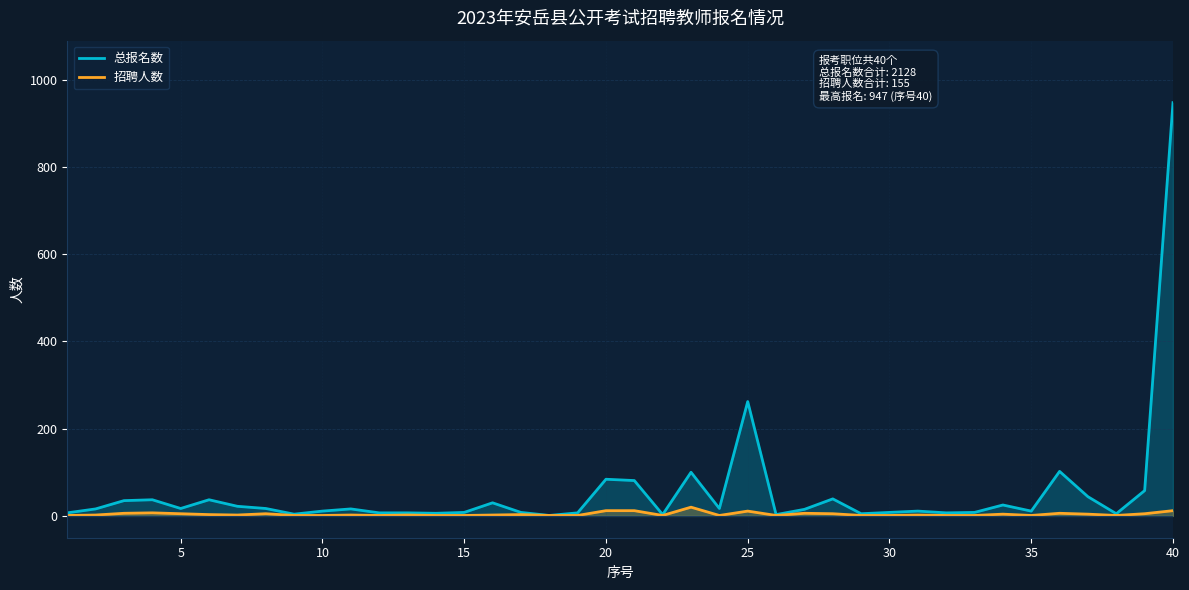

Count the number of data series in this chart.

2